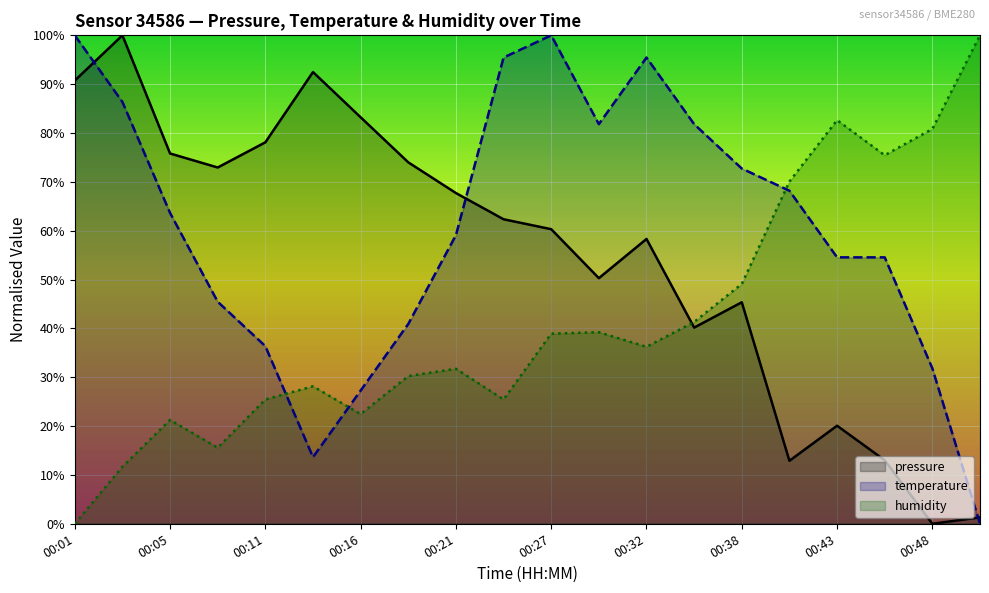

List the labels in order of temperature value, largest first.

00:01, 00:27, 00:24, 00:32, 00:03, 00:29, 00:35, 00:38, 00:40, 00:05, 00:21, 00:43, 00:46, 00:08, 00:18, 00:11, 00:48, 00:16, 00:13, 00:51